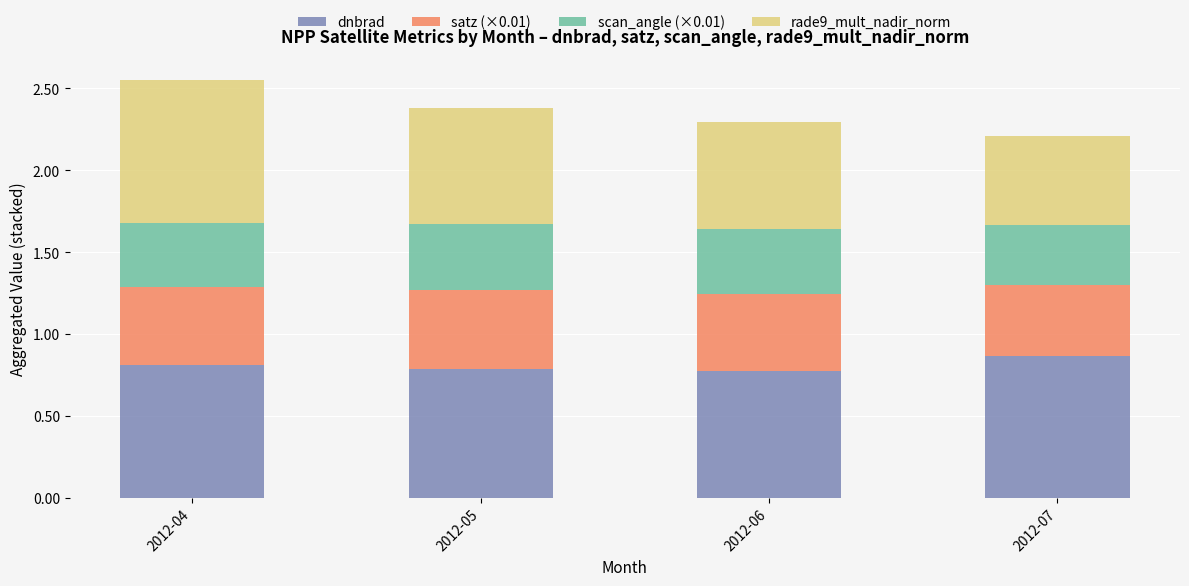

At which category is the sum across all series the highest?

2012-04